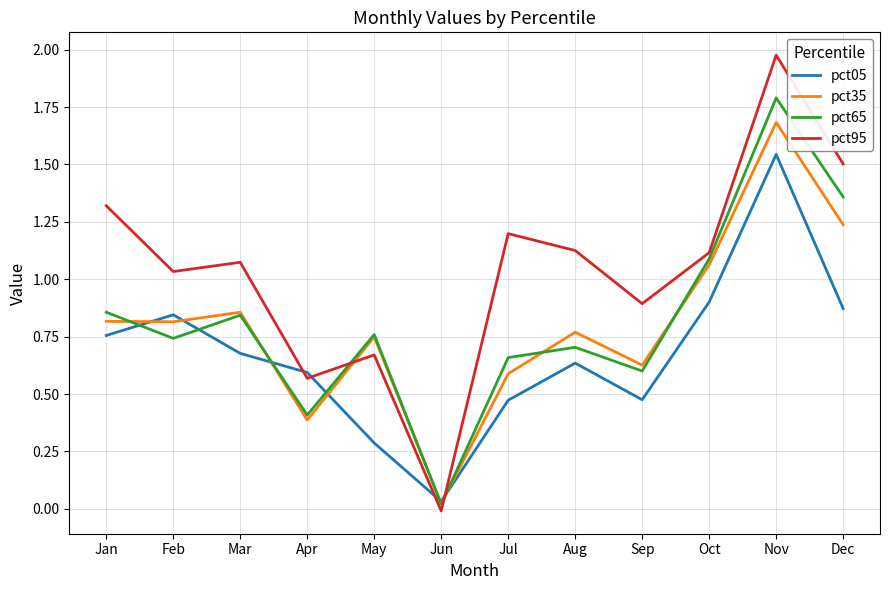

Does the chart have visible grid lines?

Yes